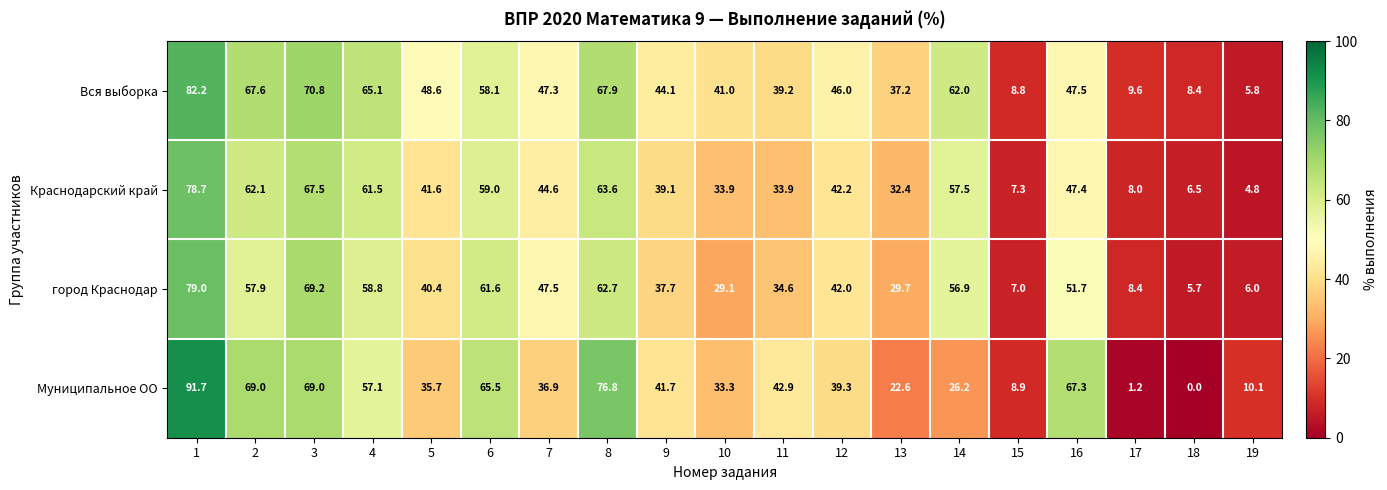

The город Краснодар series shows 69.8 at 5. True or false?

False